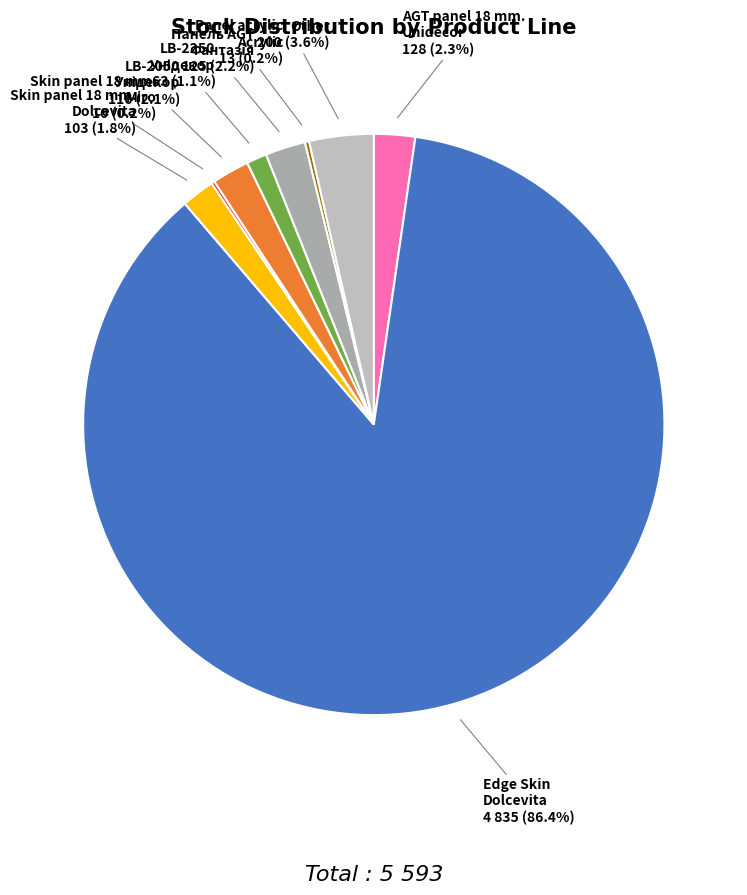

Which slice represents more than half of the pie?

Edge Skin Dolcevita